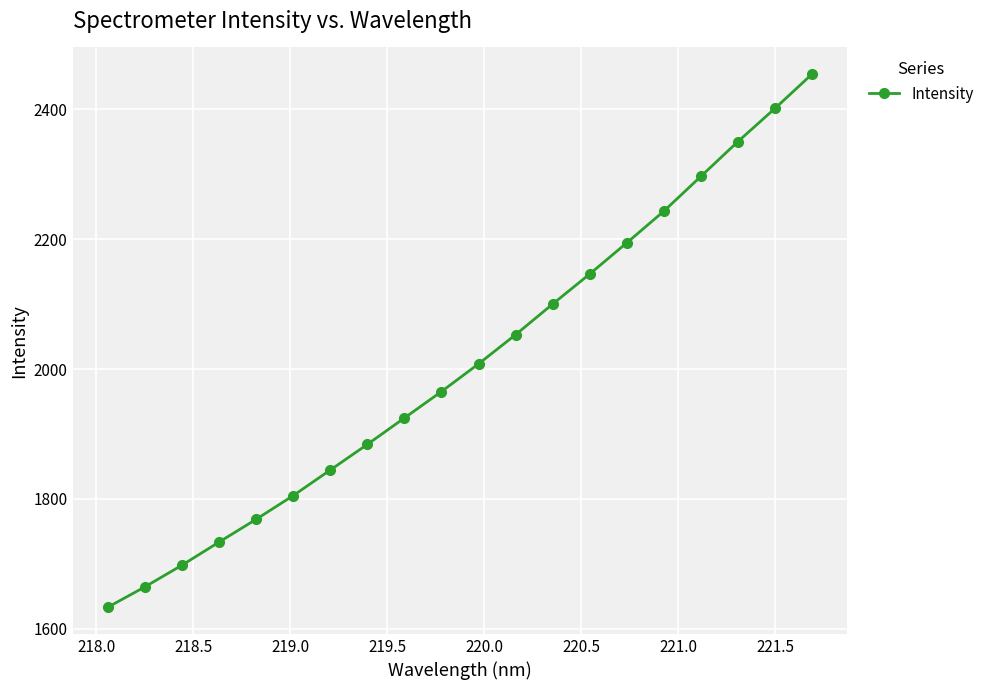

What is the greatest value displayed?

2454.4